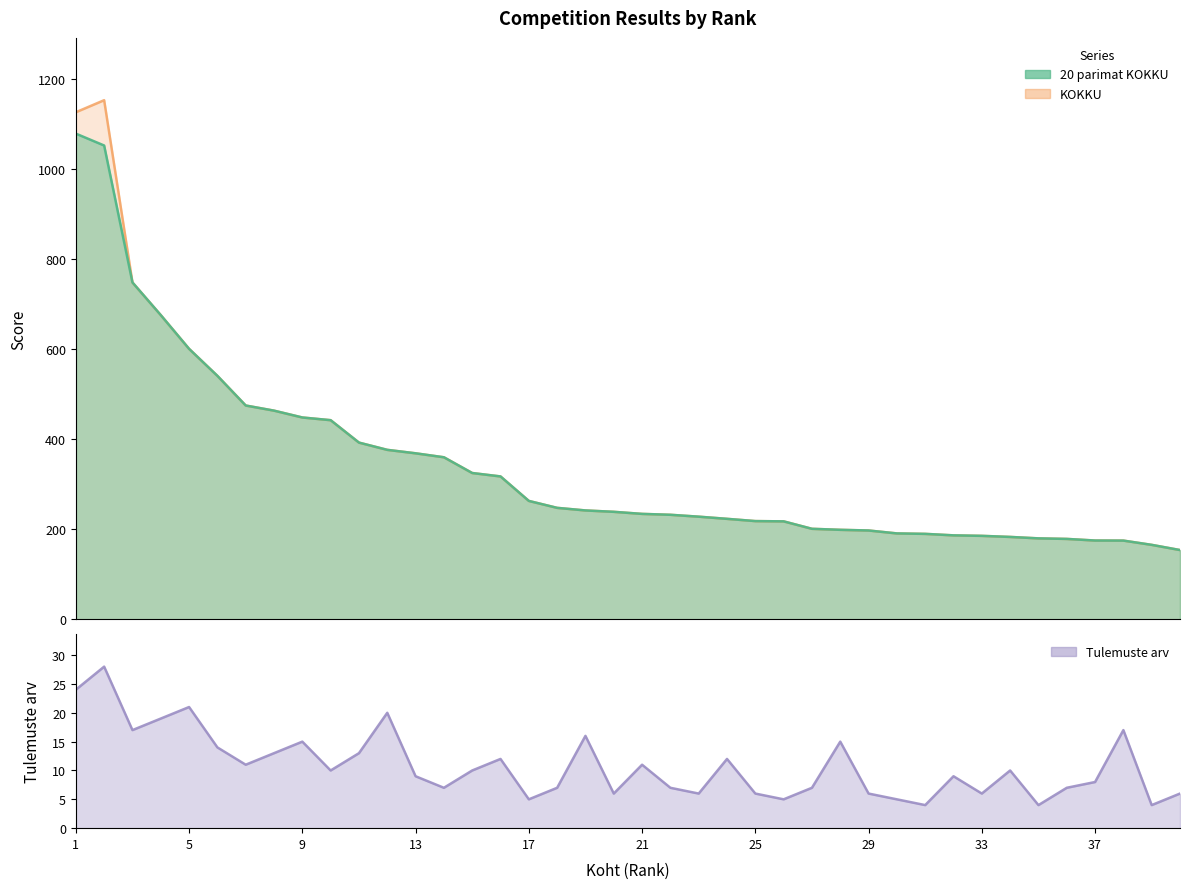

True or false: Tulemuste arv and KOKKU cross at least once.

False